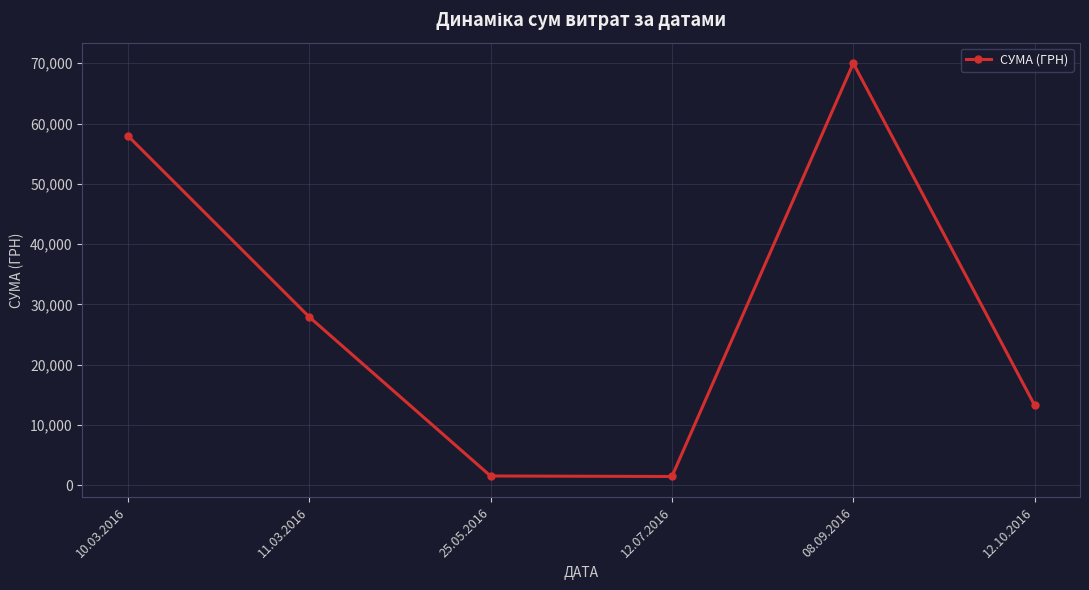

What is the average value?

28688.5